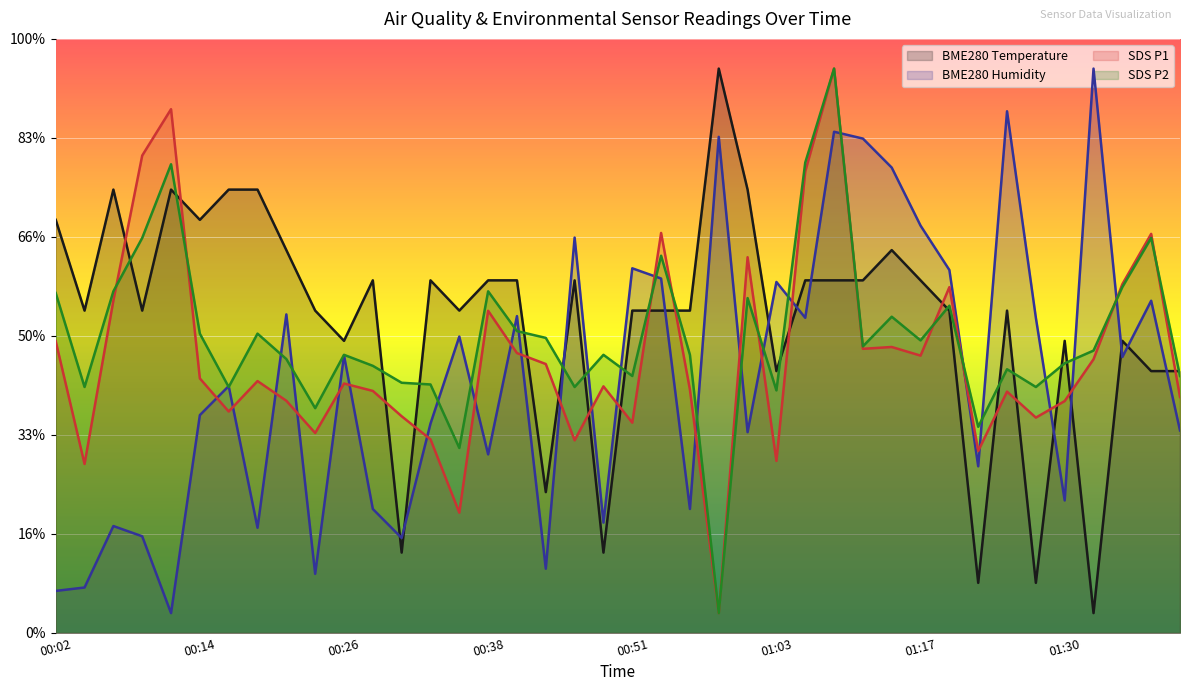

What is the total value across all series at 00:34?

101.4